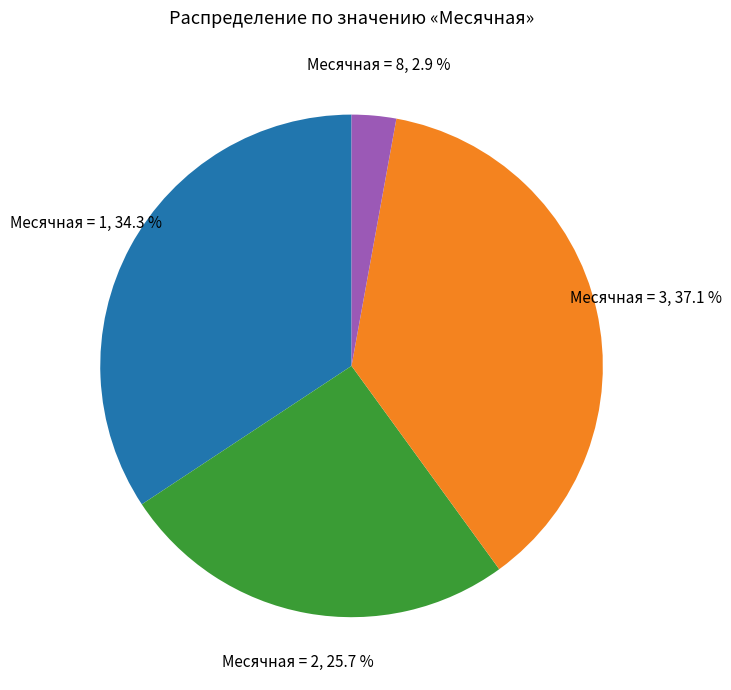

Combined, what portion of the pie is Месячная = 1 and Месячная = 2?

60.0%